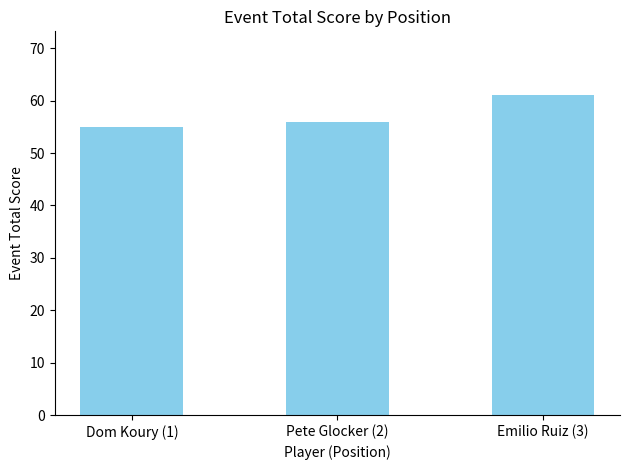

Where is the data nearest to the value 58?

Pete Glocker (2)